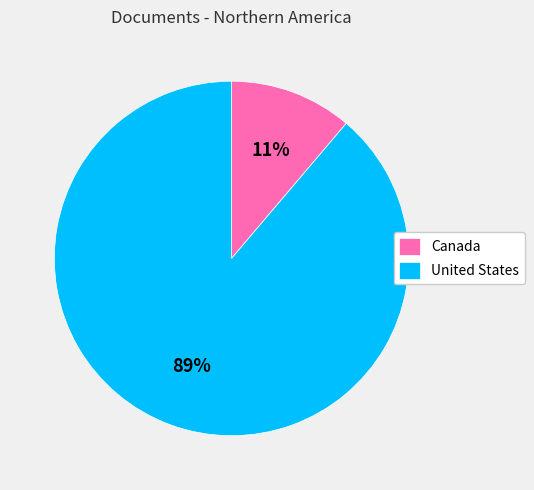

What is the largest slice in the pie chart?

United States